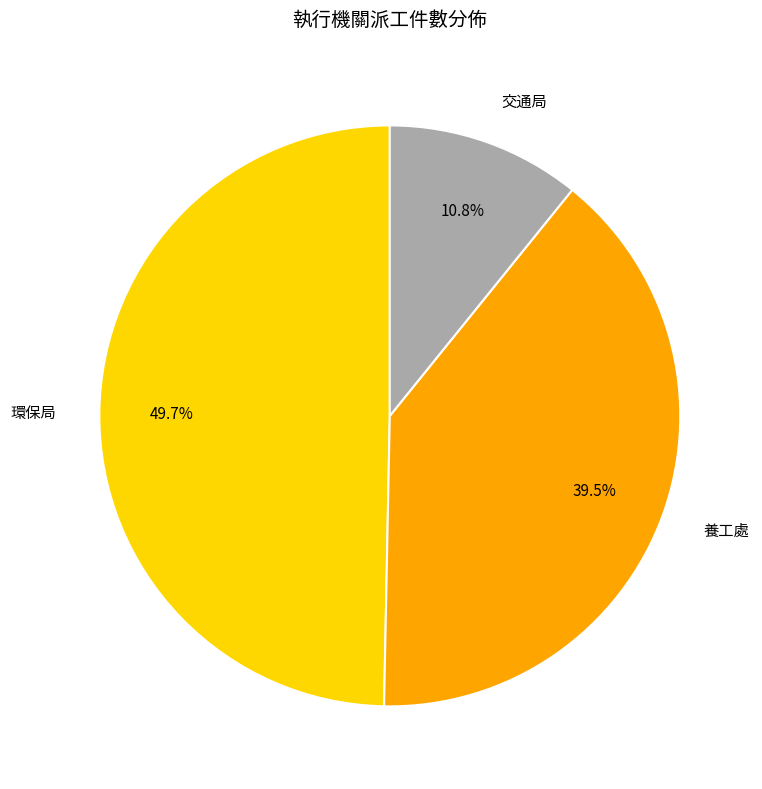

Is there any slice that represents more than half of the pie?

No